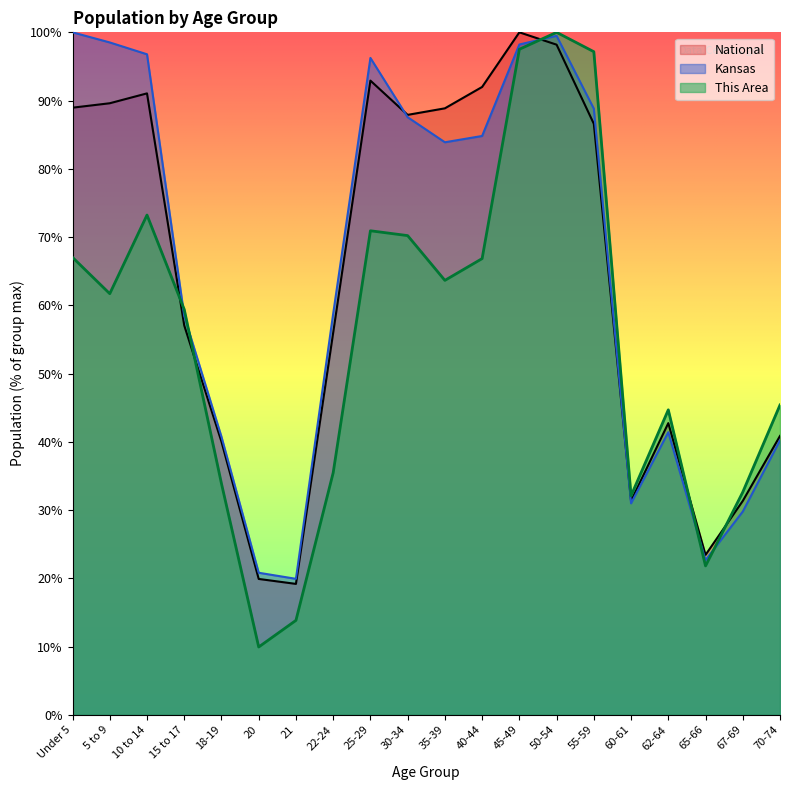

Which series has the largest total across all categories?

Kansas